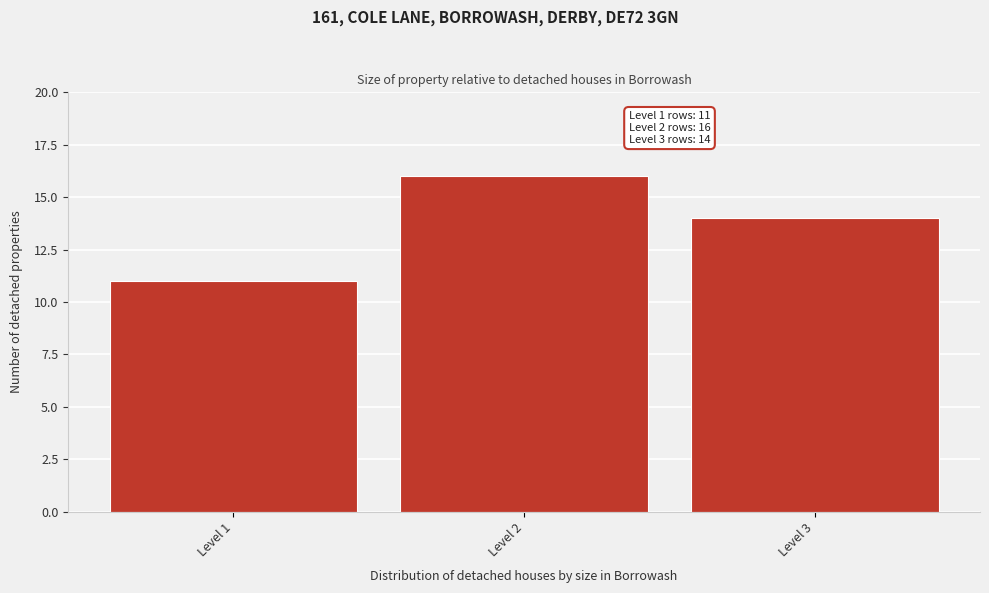

Reading left to right, transcribe all the data shown in this chart.

11	16	14